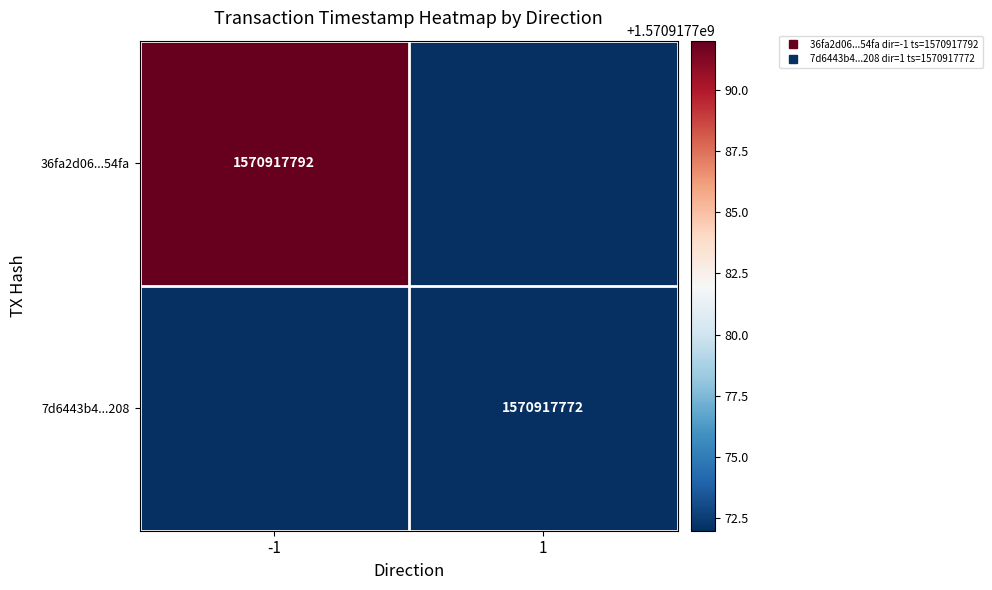

The value of 7d6443b4b41a51691e444770268687c95eca208 at 1 is 2381862510. True or false?

False